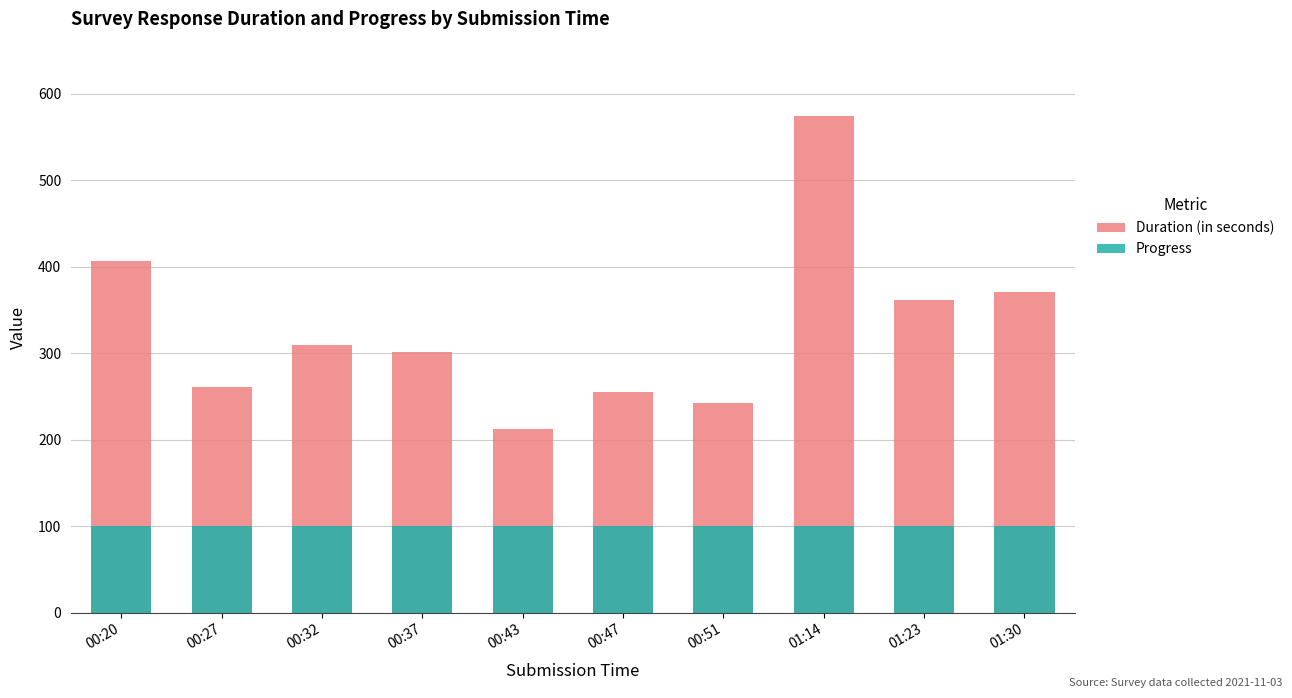

At 00:20, list the series in order from largest to smallest.

Duration (in seconds), Progress